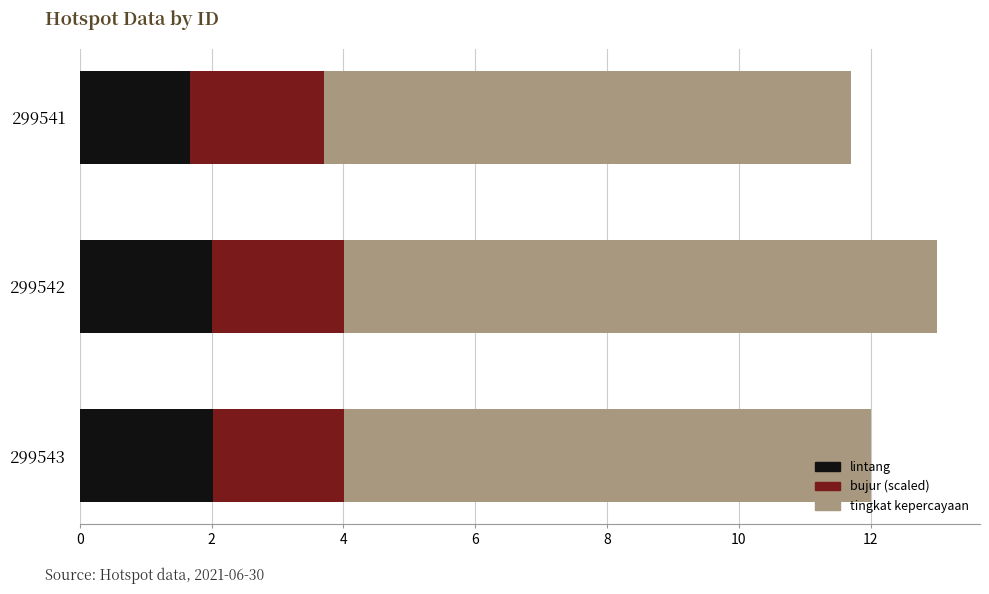

What are all the series names shown in the legend?

lintang, bujur (scaled), tingkat kepercayaan